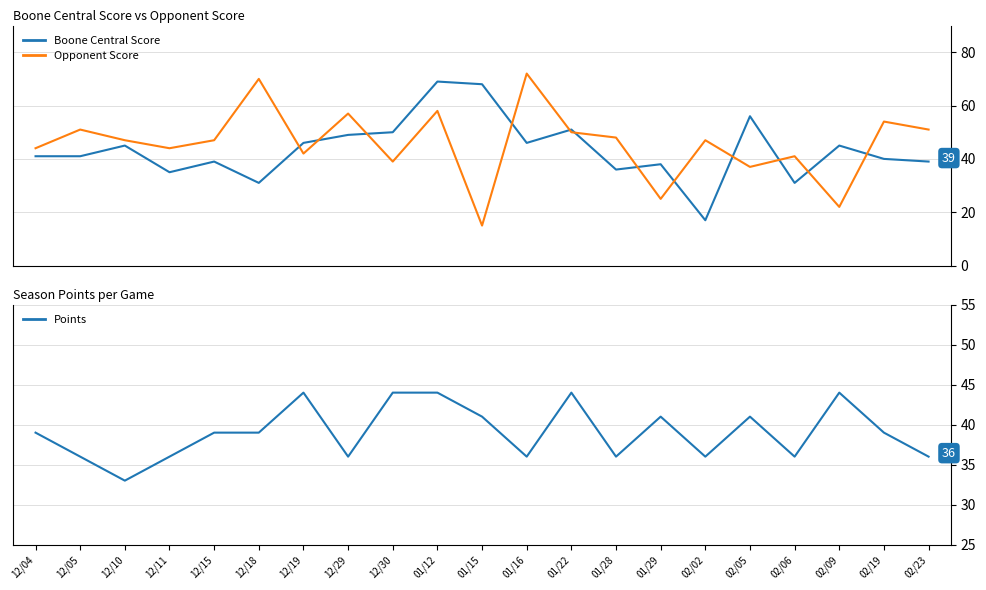

Which category has the highest value in the Opponent Score series?

01/16